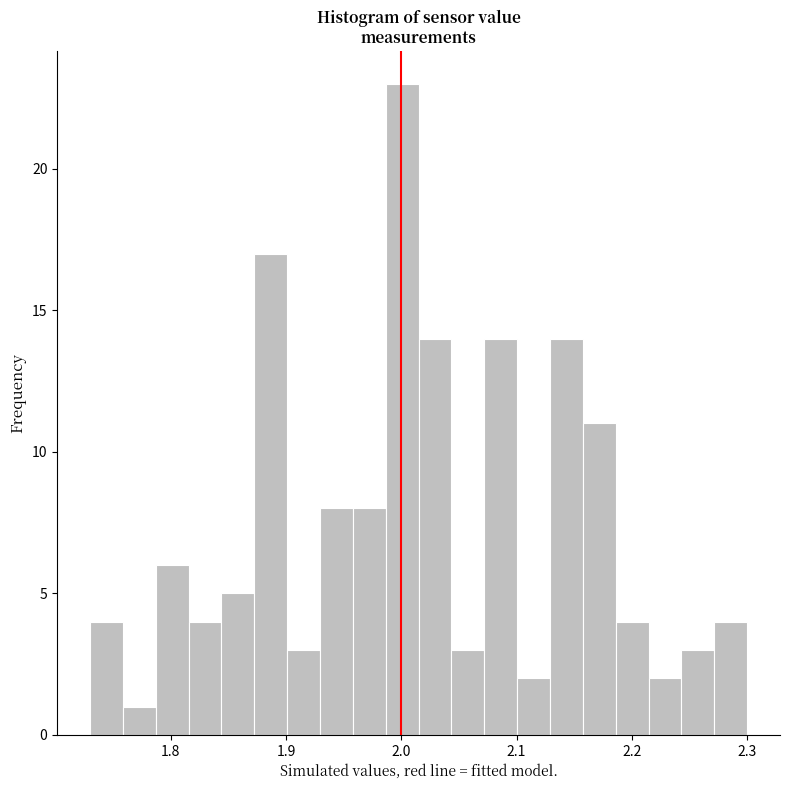

Around what value on the x-axis is the tallest bar? Give the approximate position of its centre, as read against the axis.

2.00